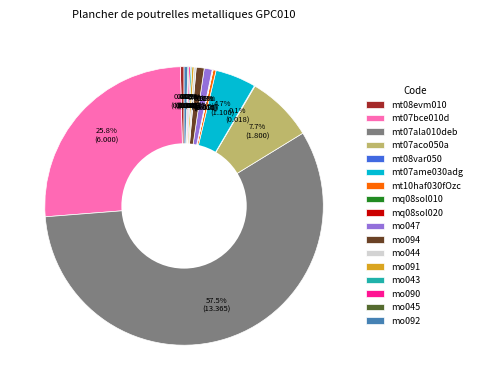

Which category accounts for the majority?

mt07ala010deb